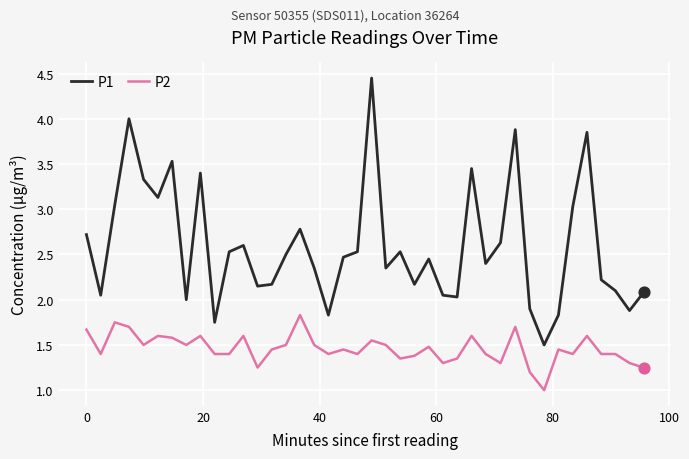

What are all the series names shown in the legend?

P1, P2